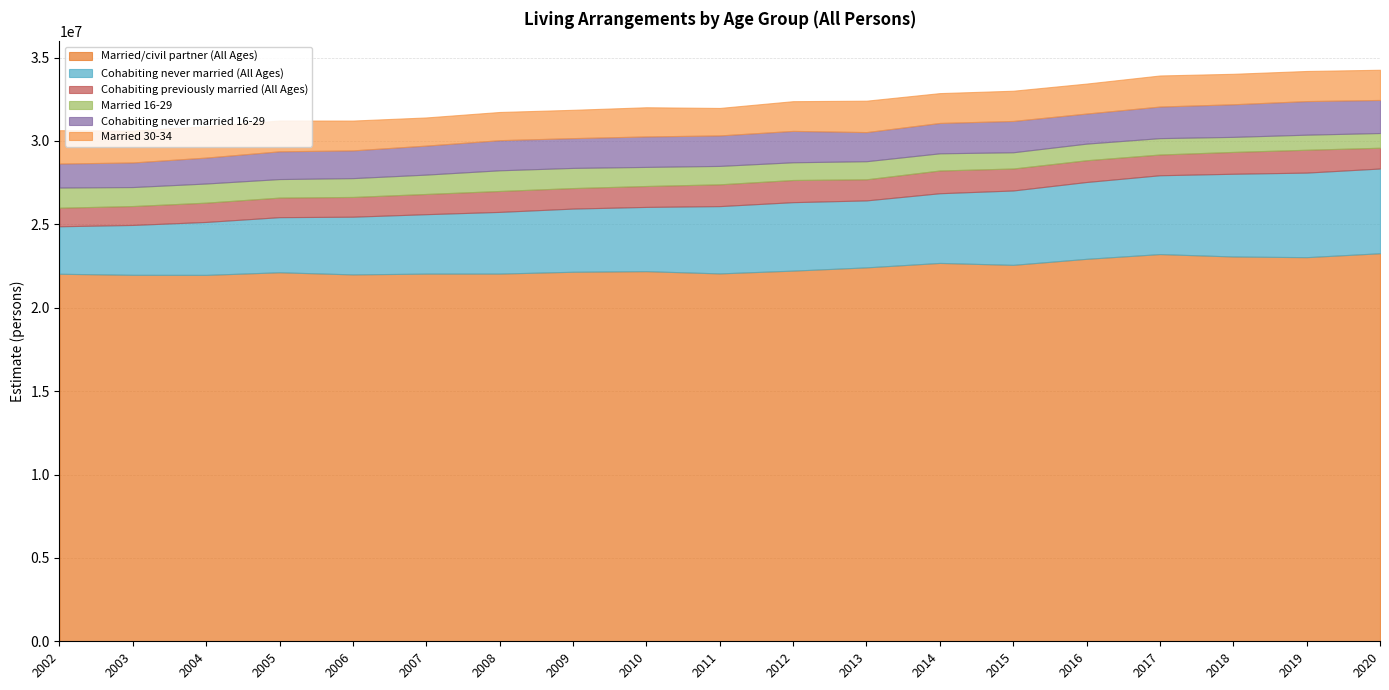

True or false: Cohabiting previously married (All Ages) and Married 30-34 cross at least once.

False